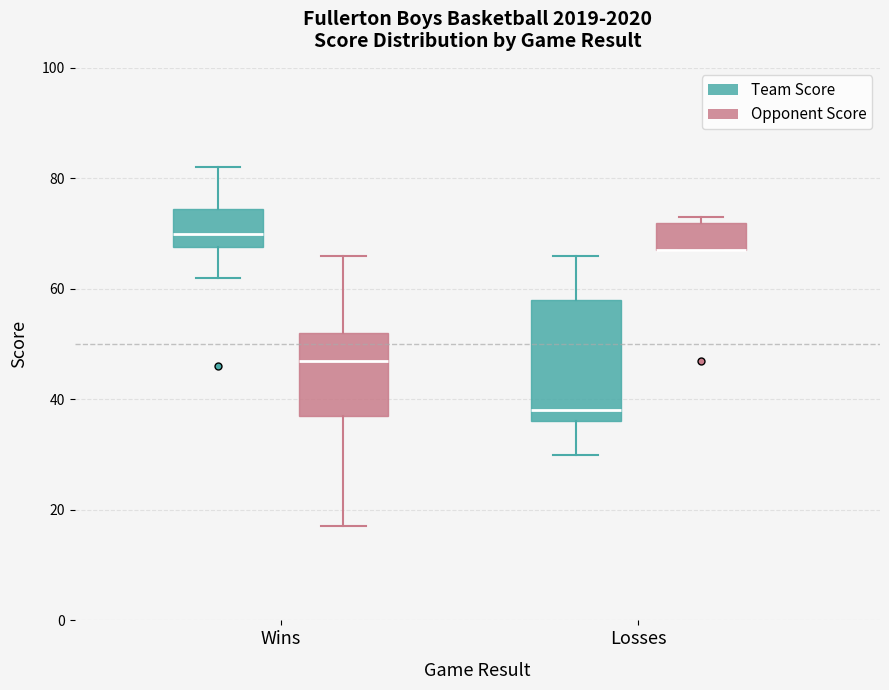

Reading left to right, read every box against the y-axis: the position of its median line, the range the box covers, and the ends of its whiskers. The values are not printed on the chart, so give them approximately, as read against the axis.

Wins (Team Score): median 70, box 68 to 74, whiskers 62 to 82
Wins (Opponent Score): median 48, box 38 to 52, whiskers 18 to 66
Losses (Team Score): median 38, box 36 to 58, whiskers 30 to 66
Losses (Opponent Score): median 68 (drawn on the box's lower edge), box 68 to 72, whiskers 68 to 74